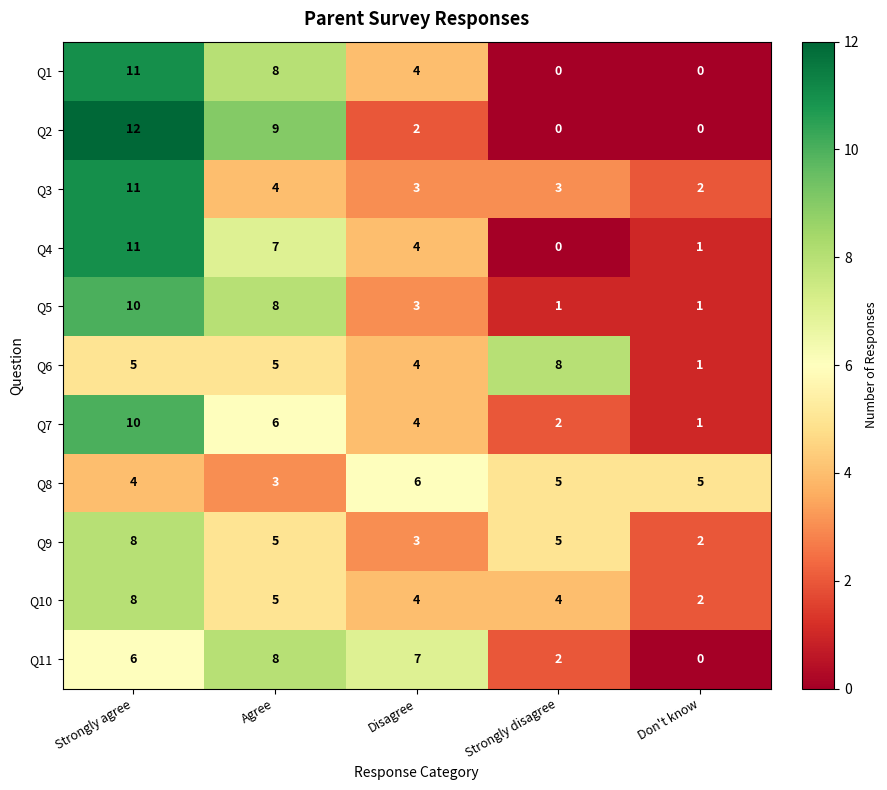

What is the difference between the highest and lowest values at Strongly agree?

8